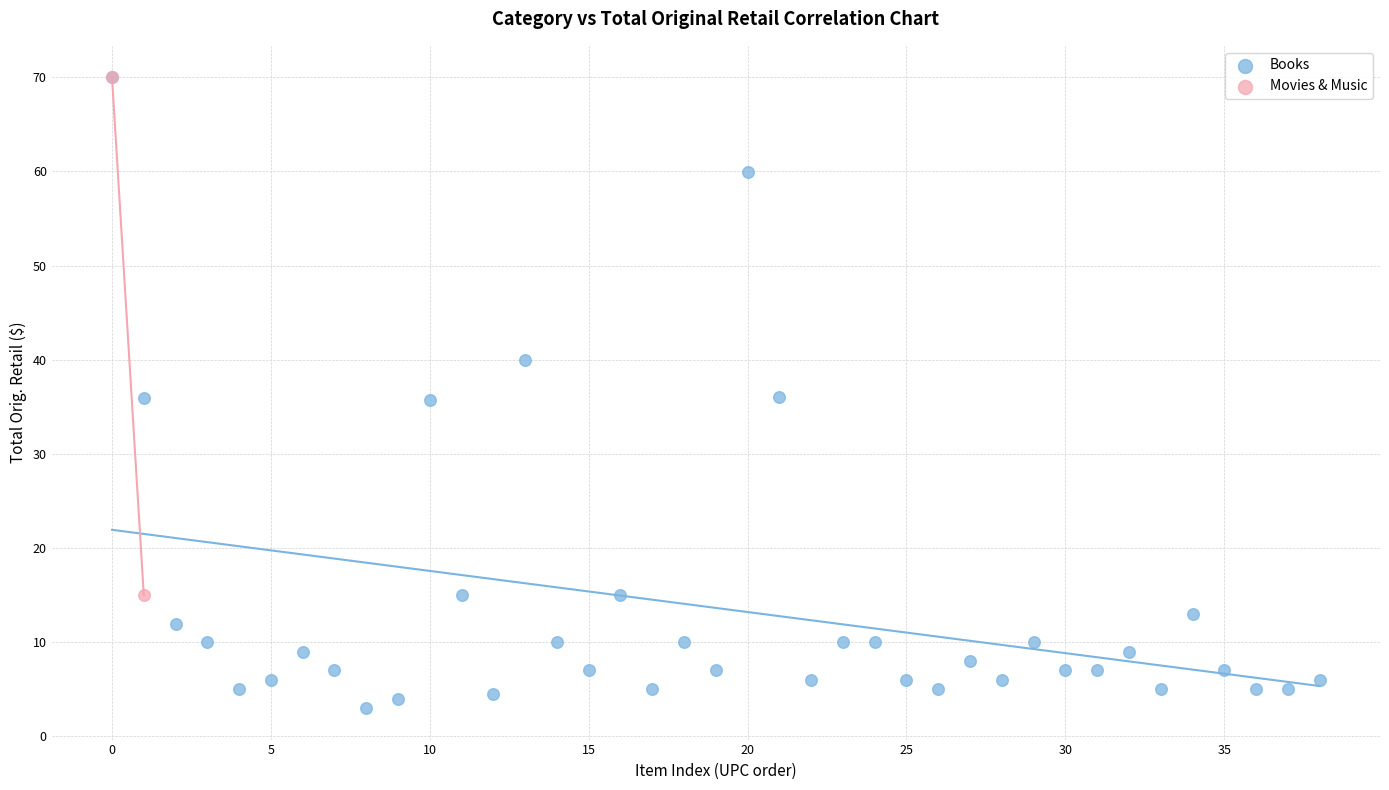

What are all the series names shown in the legend?

Books, Movies & Music